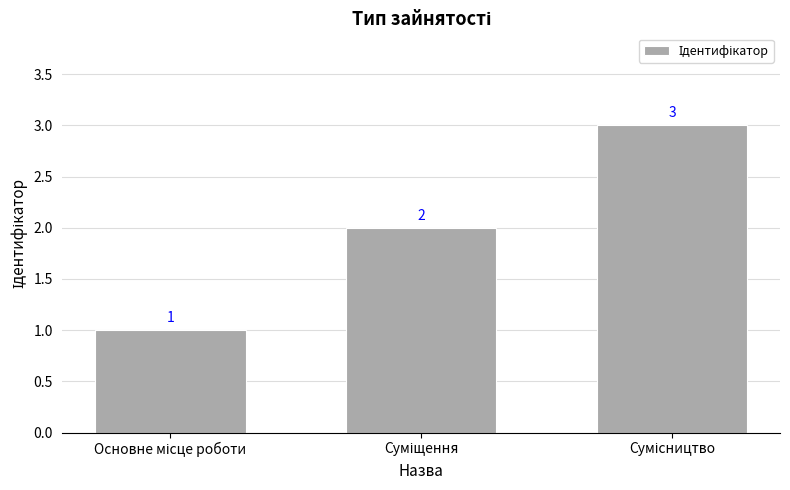

What is the greatest value displayed?

3